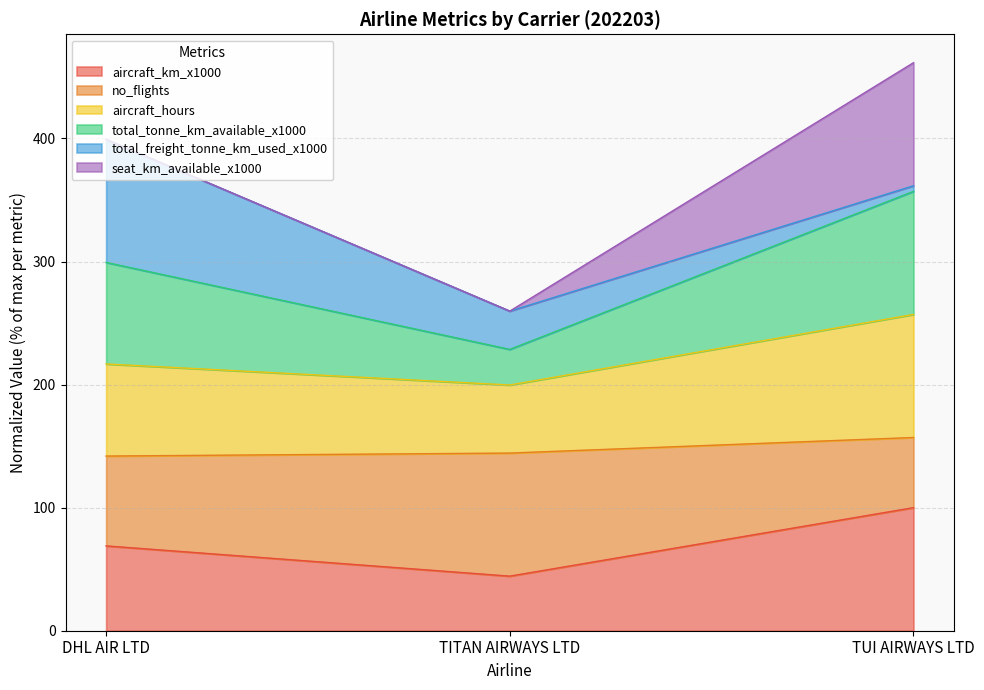

What position from the left is DHL AIR LTD?

1